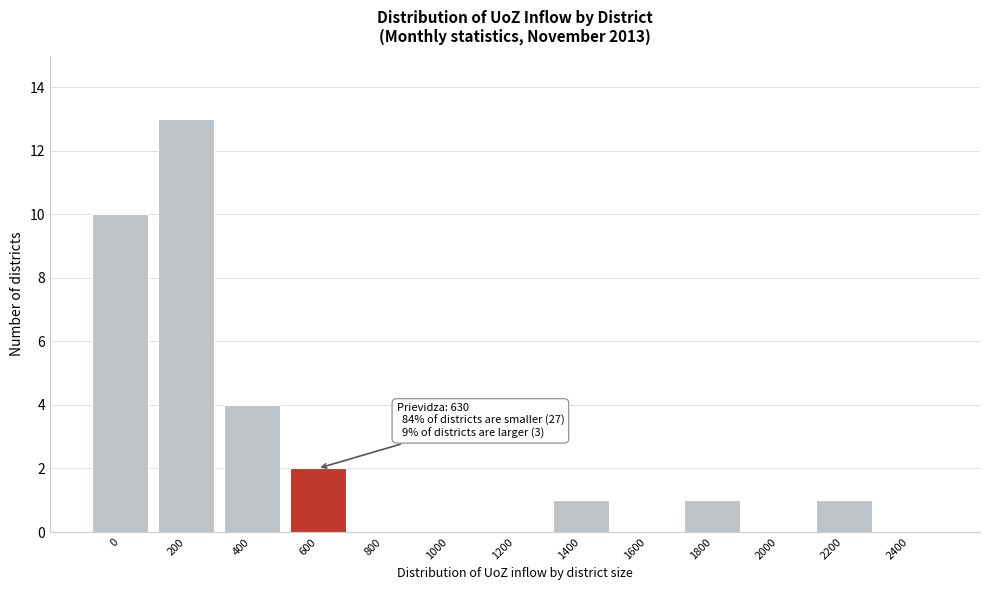

Reading left to right, transcribe all the data shown in this chart.

0=10	200=13	400=4	600=2	800=0	1000=0	1200=0	1400=1	1600=0	1800=1	2000=0	2200=1	2400=0